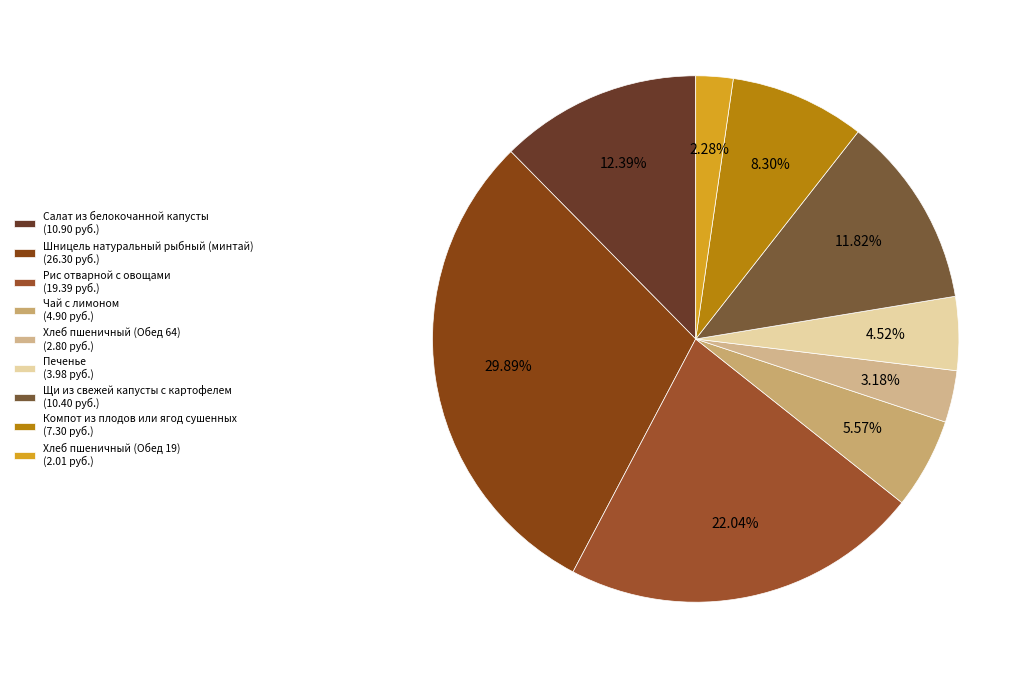

To the nearest percent, what is the difference between the largest and smallest slice percentages?

28%